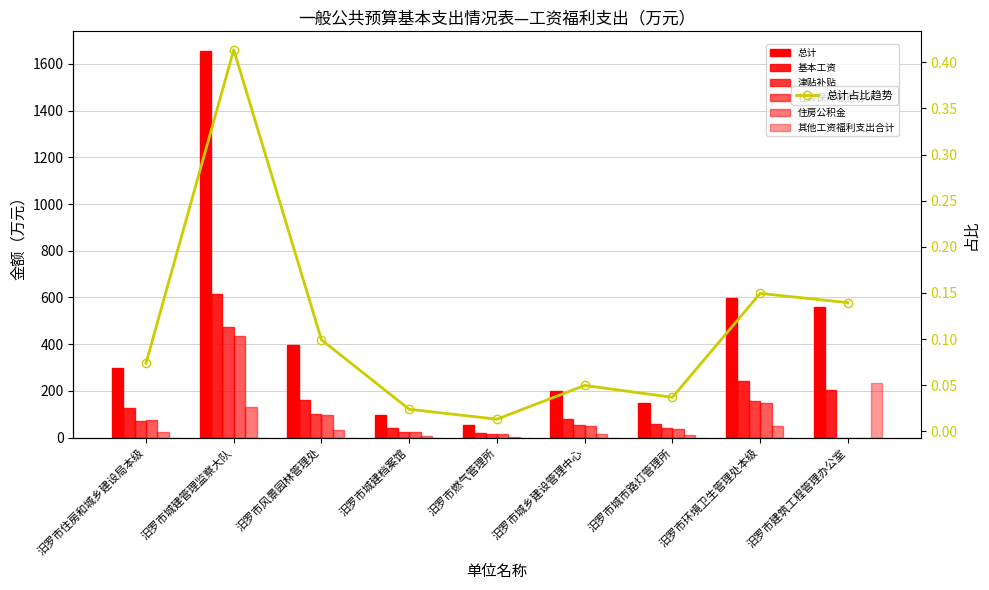

At which label does 津贴补贴 first exceed 53?

汨罗市住房和城乡建设局本级